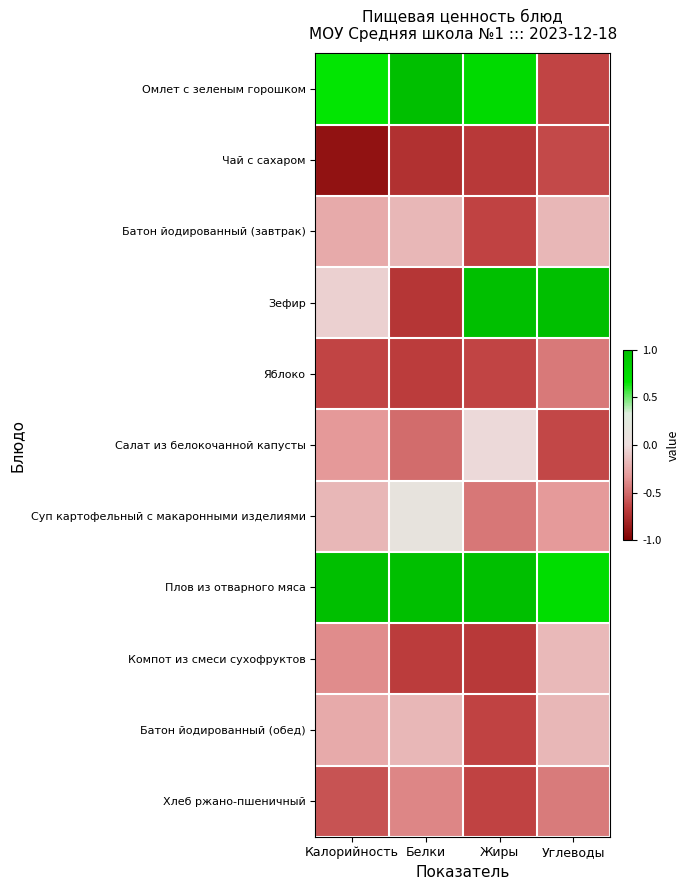

Which category has the lowest value across all series?

Калорийность